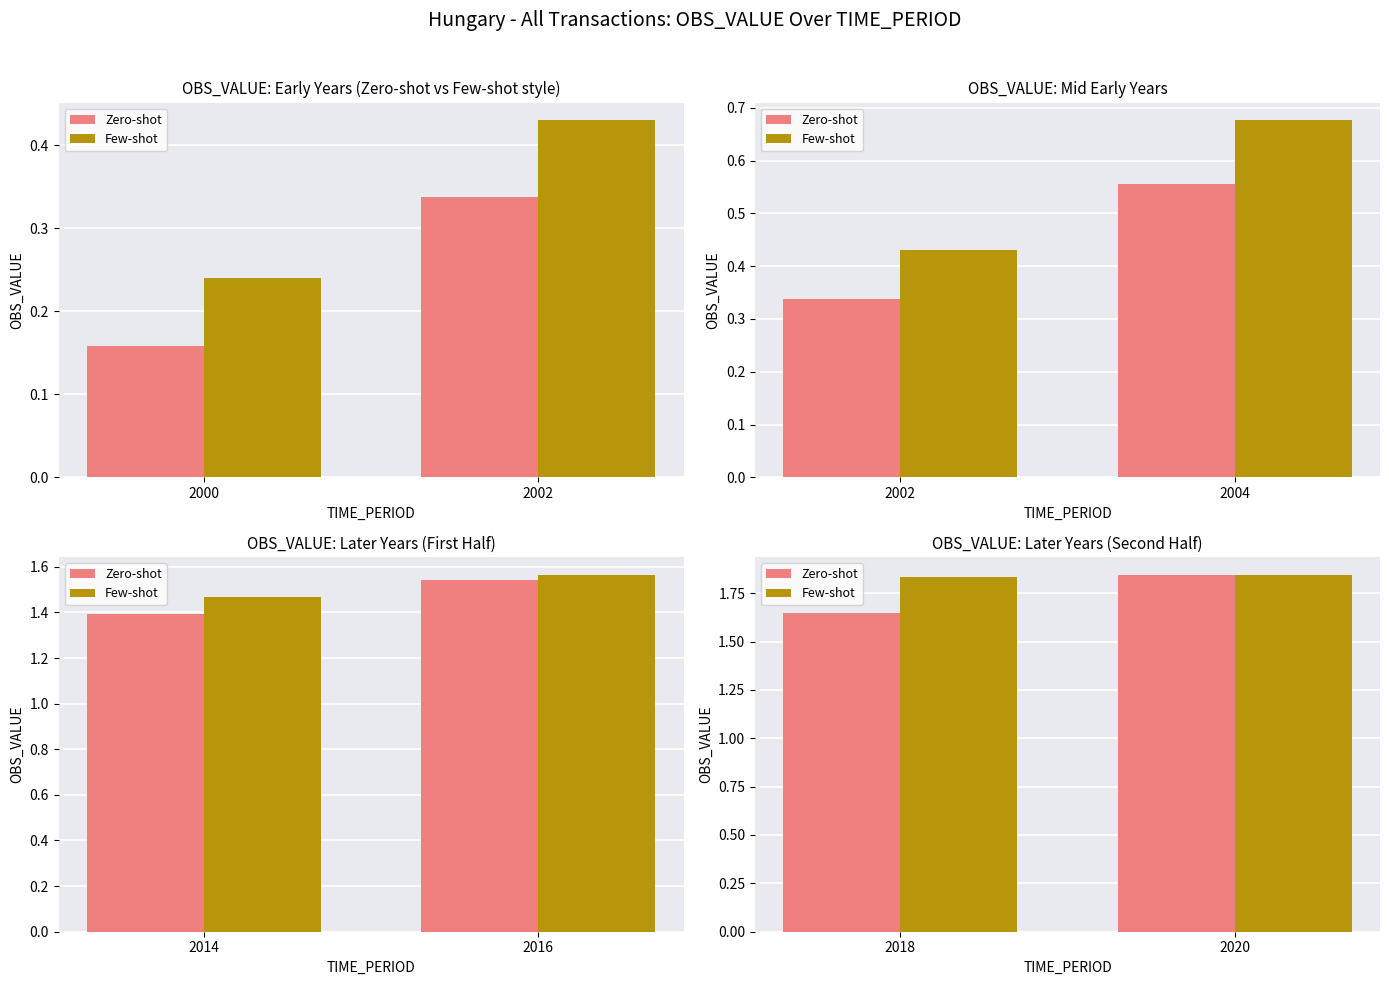

Rank the series by their maximum value, from lowest to highest.

Zero-shot, Few-shot